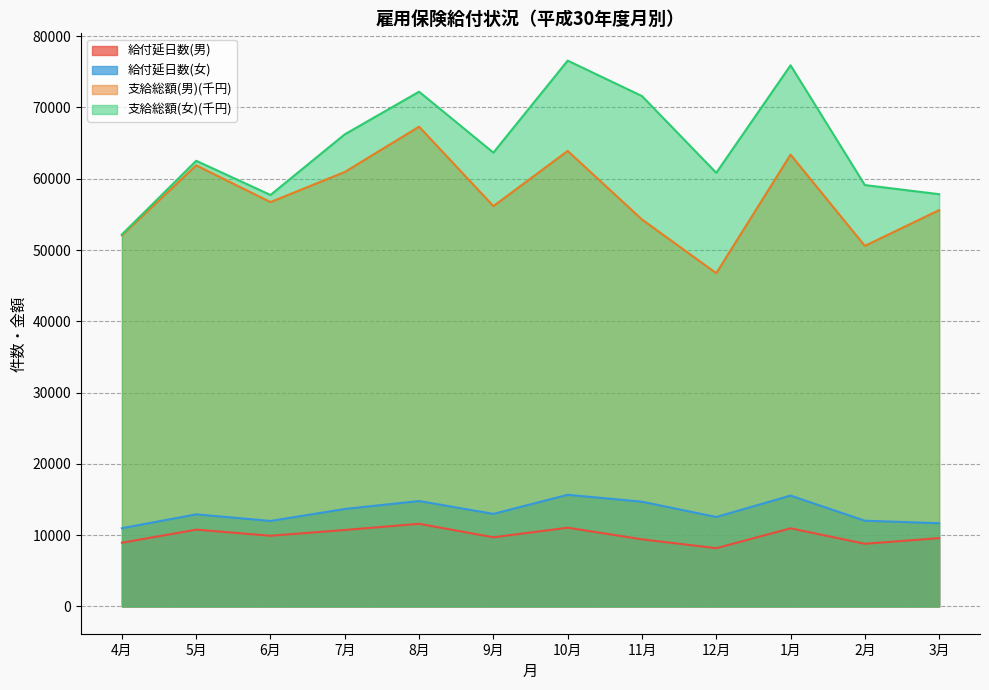

Reading left to right, extract all data points from this chart.

給付延日数(男): 8938	10774	9917	10724	11593	9701	11044	9412	8172	10958	8792	9584
給付延日数(女): 10972	12917	11991	13672	14785	12983	15660	14692	12546	15548	12026	11672
支給総額(男)(千円): 52063	61876	56723	60951	67301	56159	63899	54282	46750	63378	50580	55600
支給総額(女)(千円): 52178	62518	57722	66231	72208	63661	76569	71597	60828	75913	59112	57828